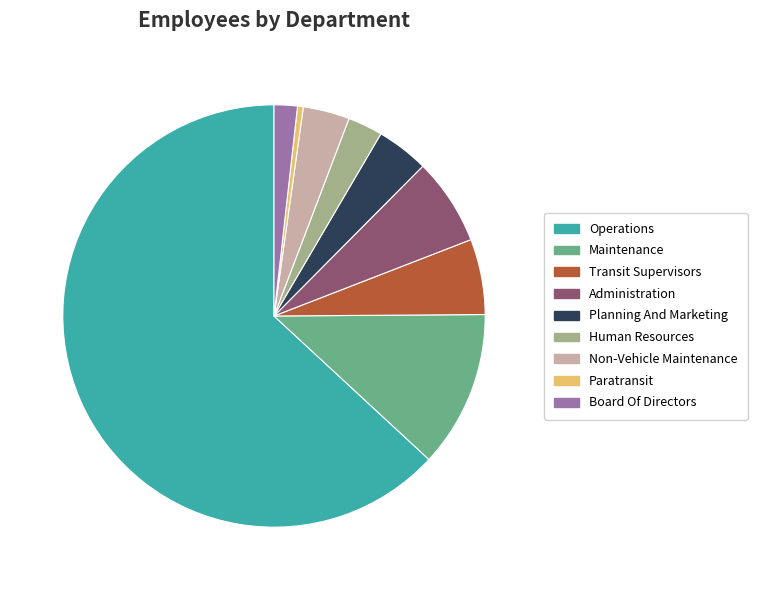

Do Operations and Administration together represent more than half of the pie?

Yes